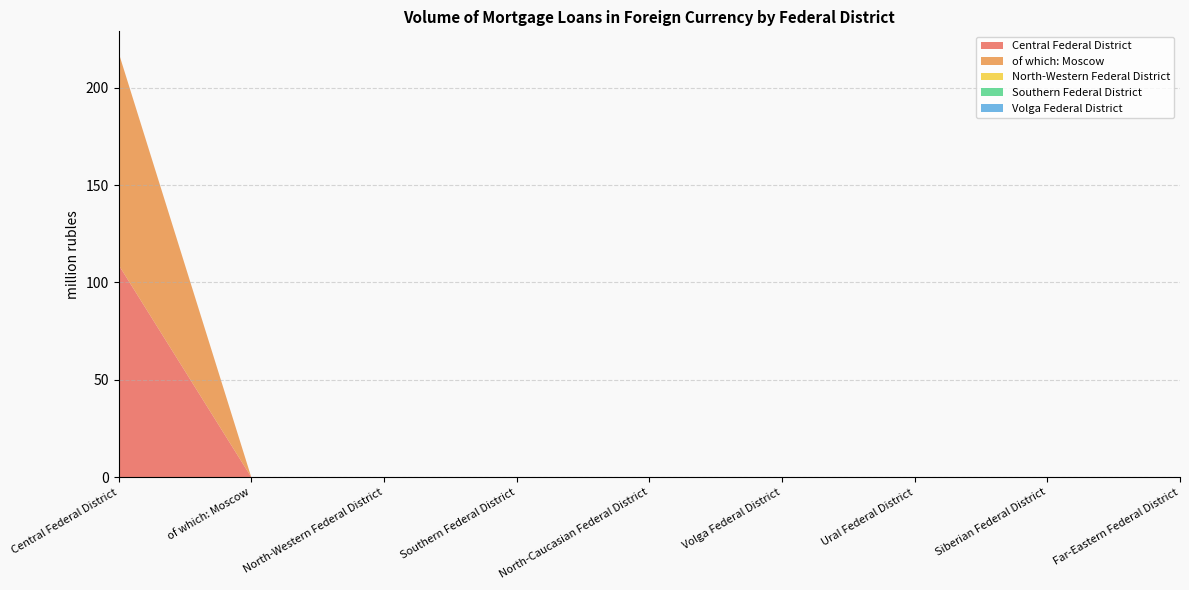

Reading right to left, what are all the values shown in this chart?

Central Federal District: 0	0	0	0	0	0	0	0	109
of which: Moscow: 0	0	0	0	0	0	0	0	109
North-Western Federal District: 0	0	0	0	0	0	0	0	0
Southern Federal District: 0	0	0	0	0	0	0	0	0
Volga Federal District: 0	0	0	0	0	0	0	0	0